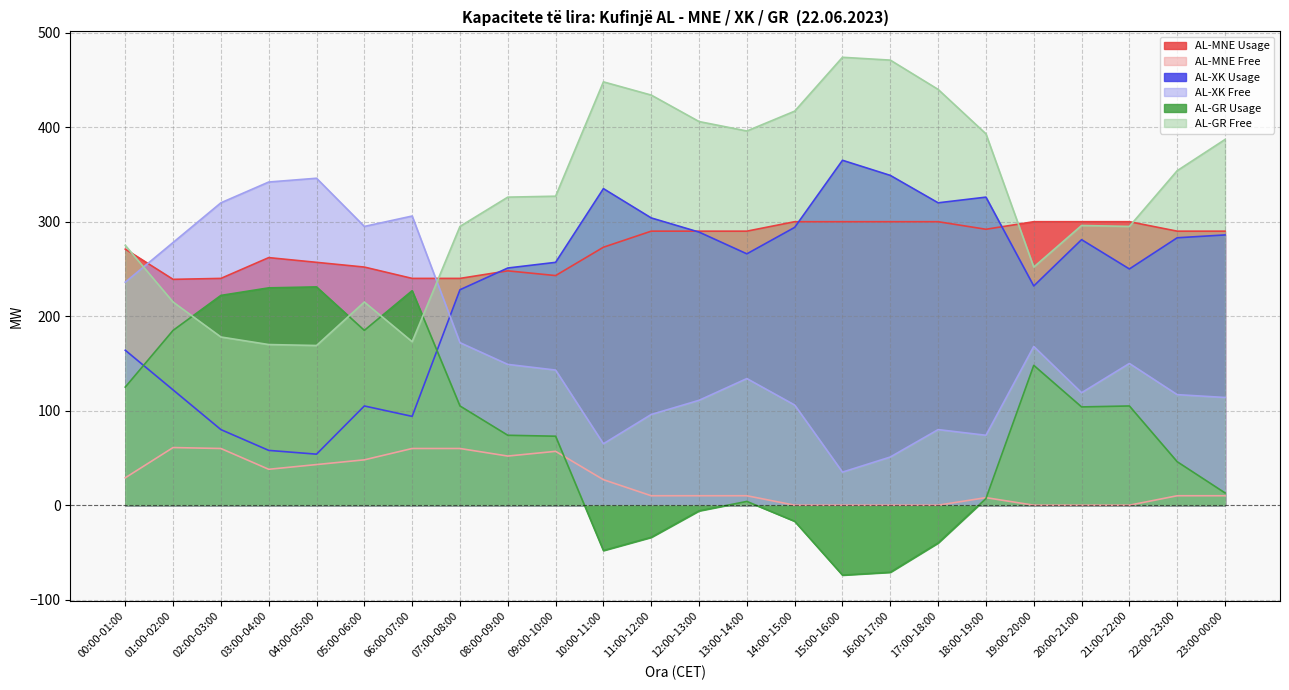

Where do AL-GR Usage and AL-MNE Free first cross each other?

09:00-10:00 and 10:00-11:00